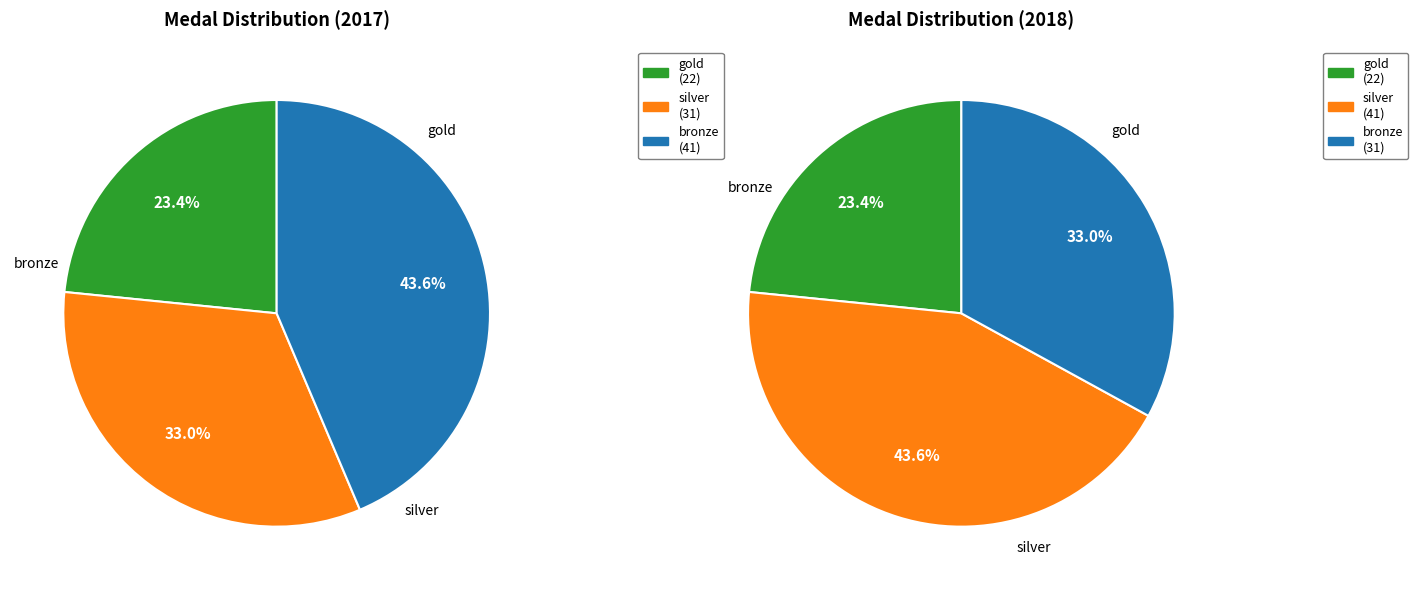

To the nearest percent, what percentage of the pie is 2017?

50%